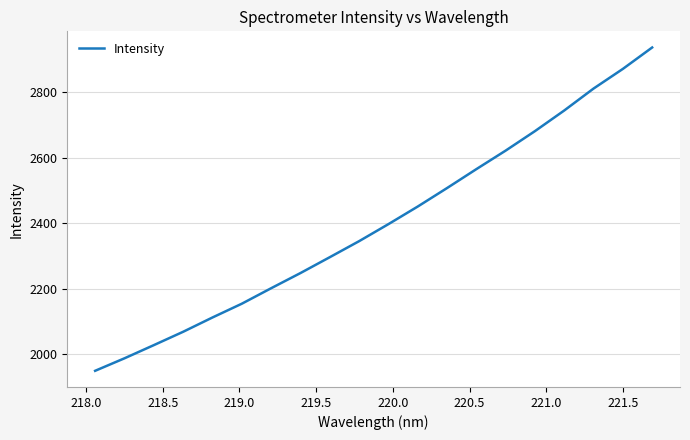

Does the chart have visible grid lines?

Yes